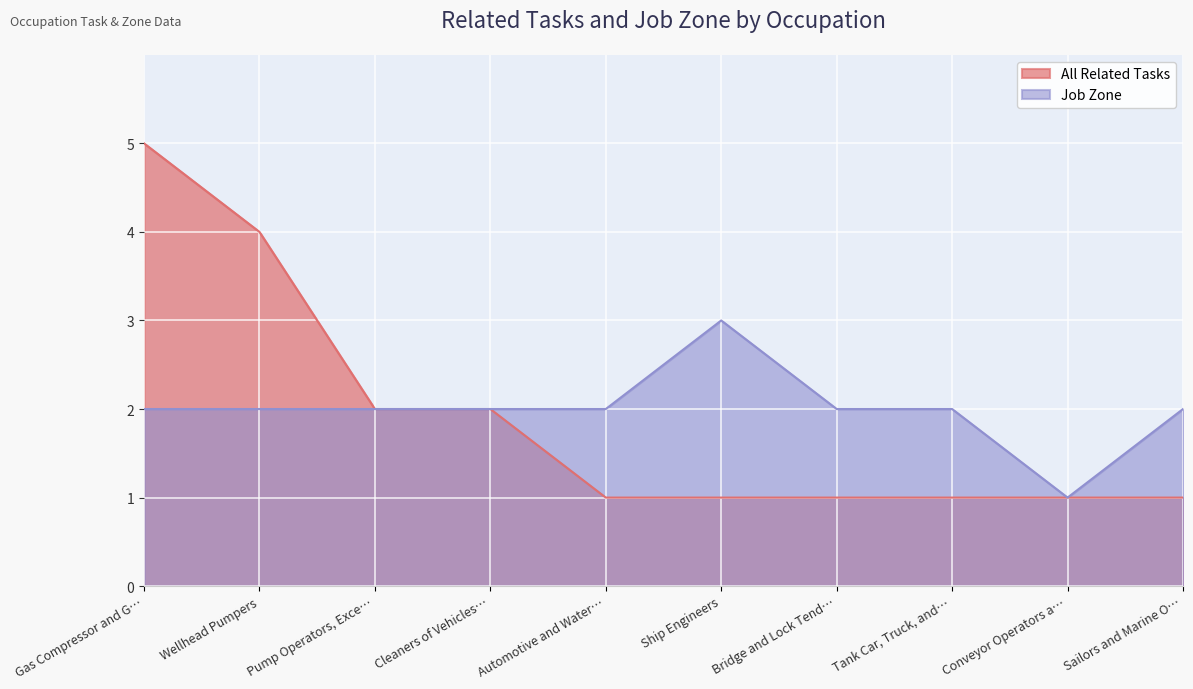

Is it true that All Related Tasks equals 1 at Ship Engineers?

True